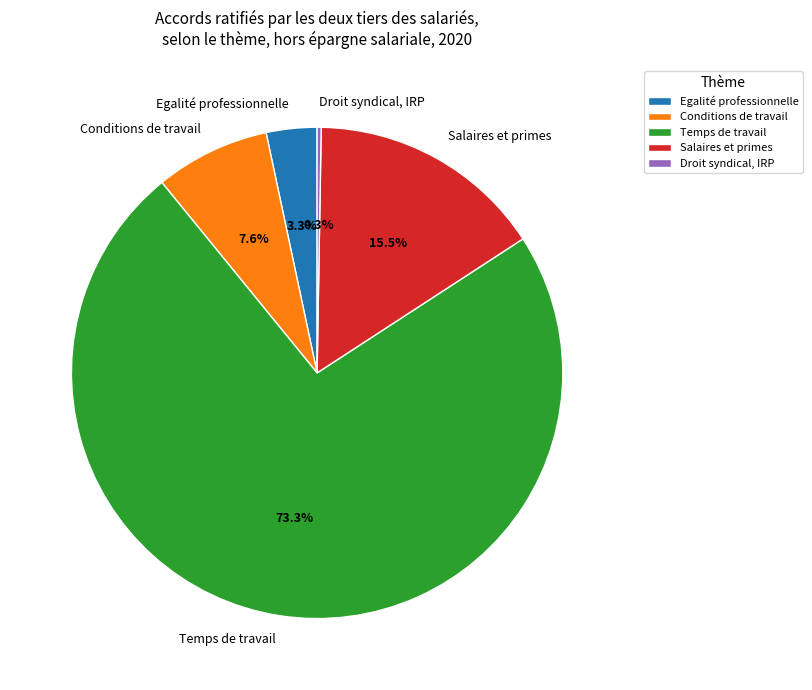

What percentage is the Temps de travail slice, to the nearest percent?

73%